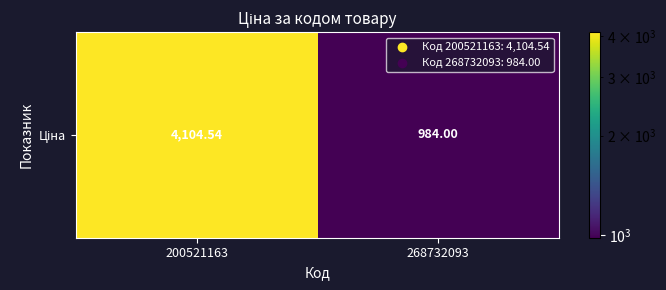

What is the change in value from 200521163 to 268732093?

-3120.5